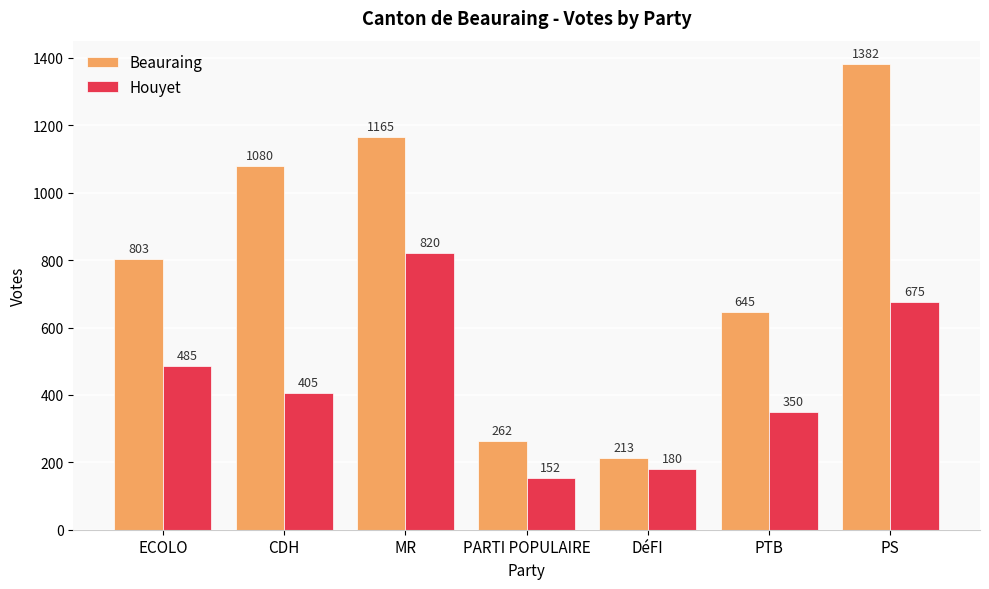

What is the difference between the maximum and minimum values in the Beauraing series?

1169